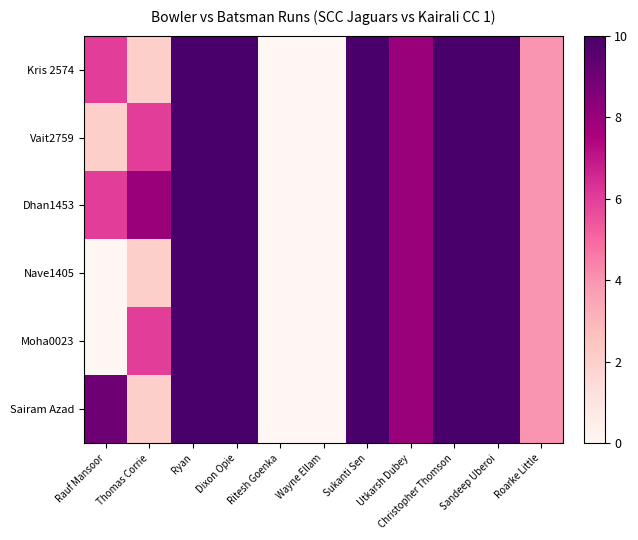

Between Thomas Corrie and Rauf Mansoor, which is larger?

Rauf Mansoor